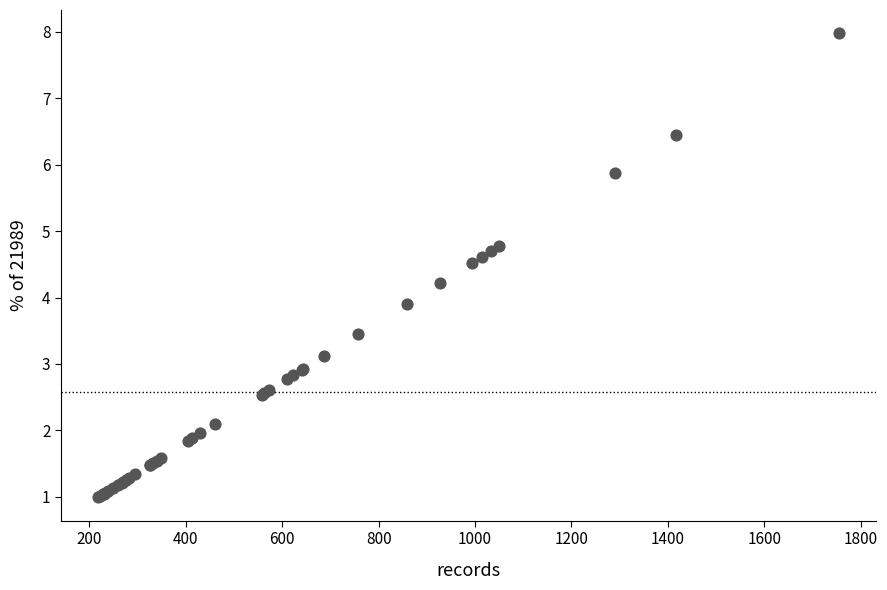

What Y value in the scatter plot is closest to 4?

3.9